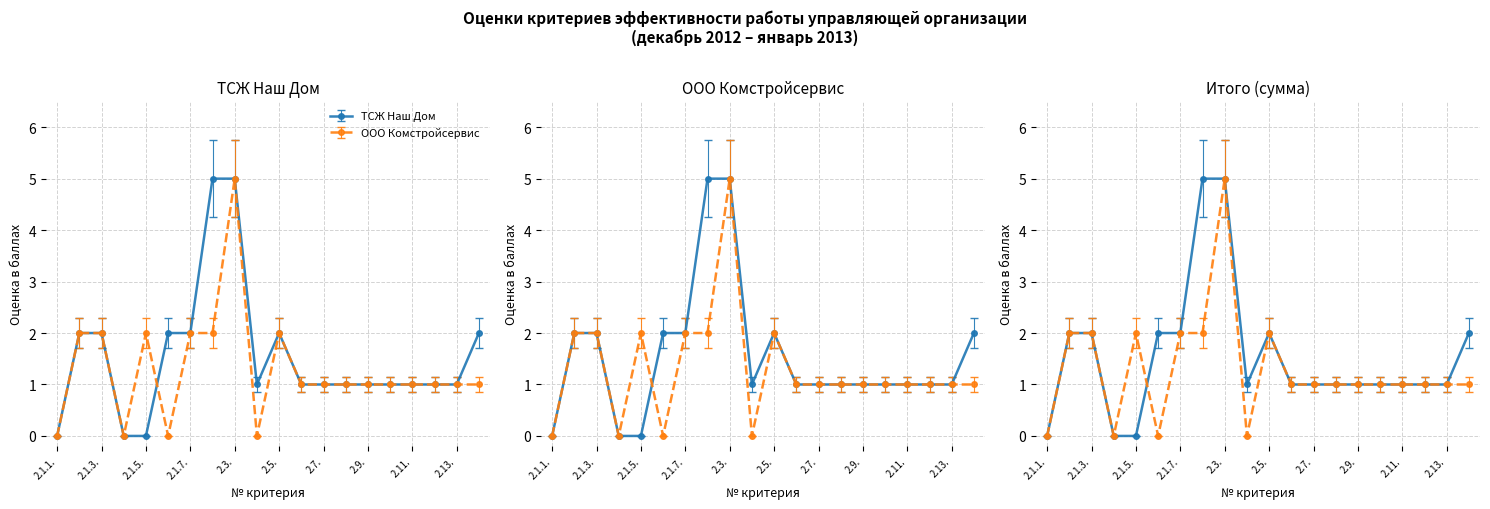

Count the number of data series in this chart.

2